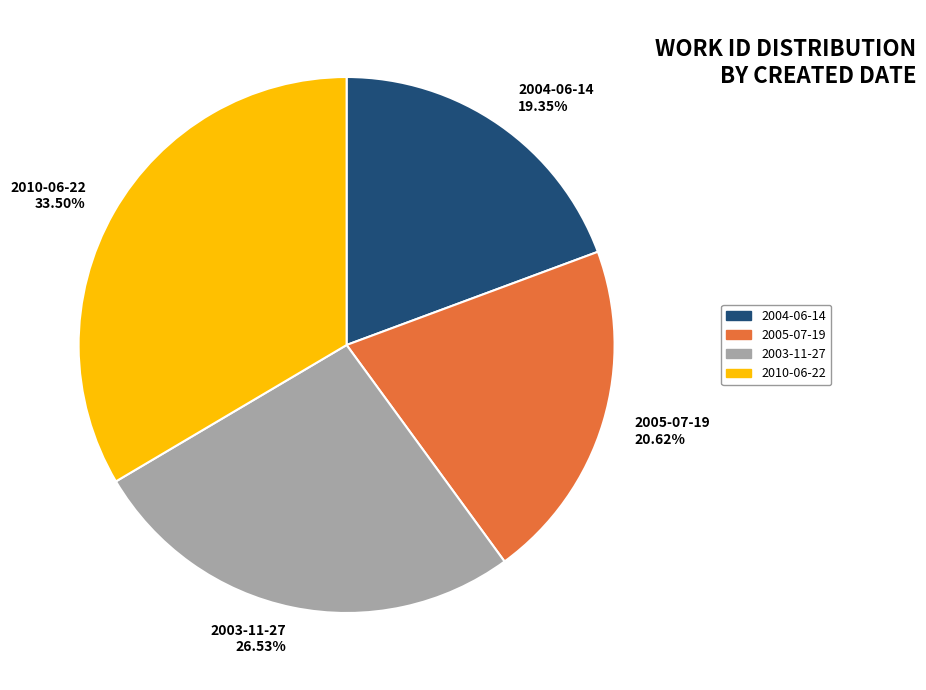

Combined, do 2010-06-22 and 2003-11-27 account for over 50%?

Yes